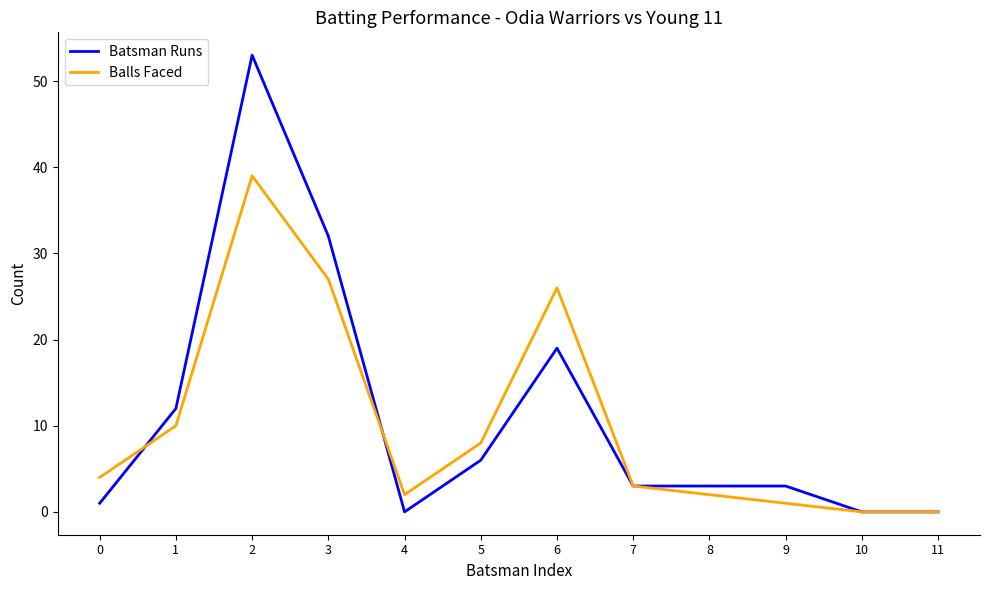

Is the value of Batsman Runs at 11 greater than the value of Balls Faced at 5?

No